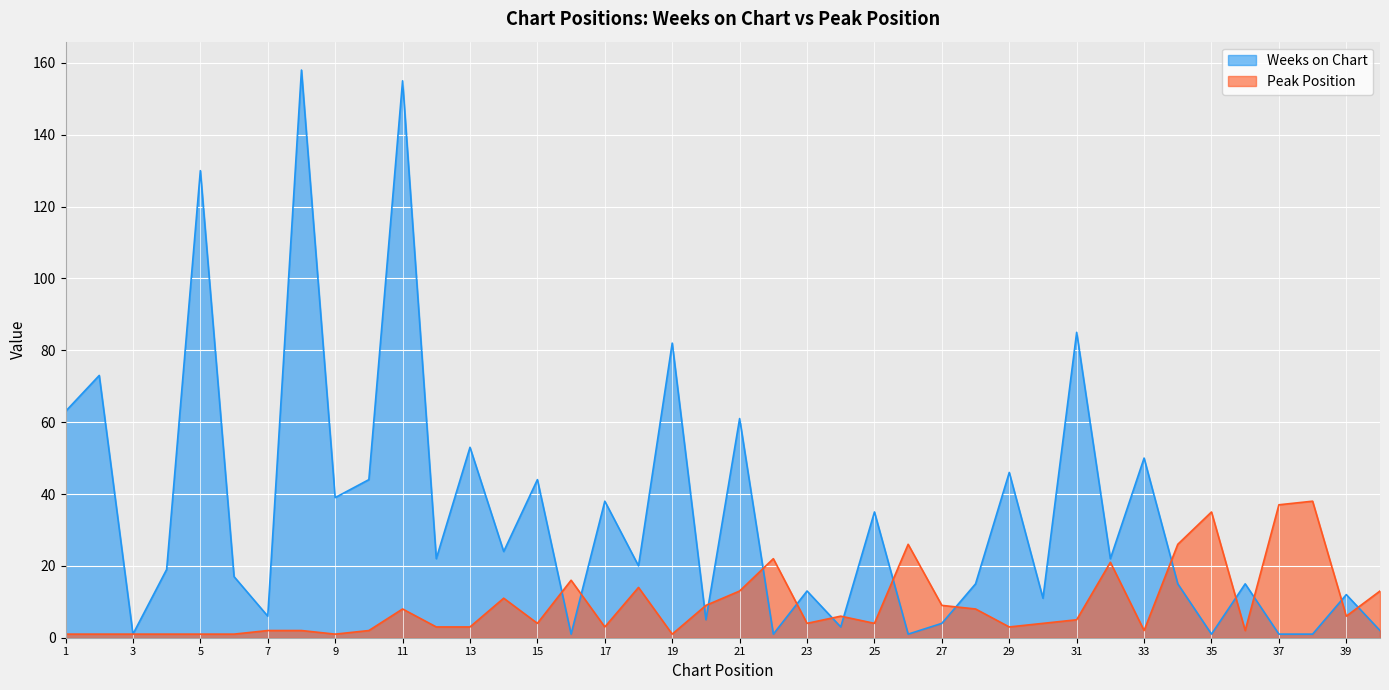

What is the sum of the Weeks on Chart values at 24 and 12?

25